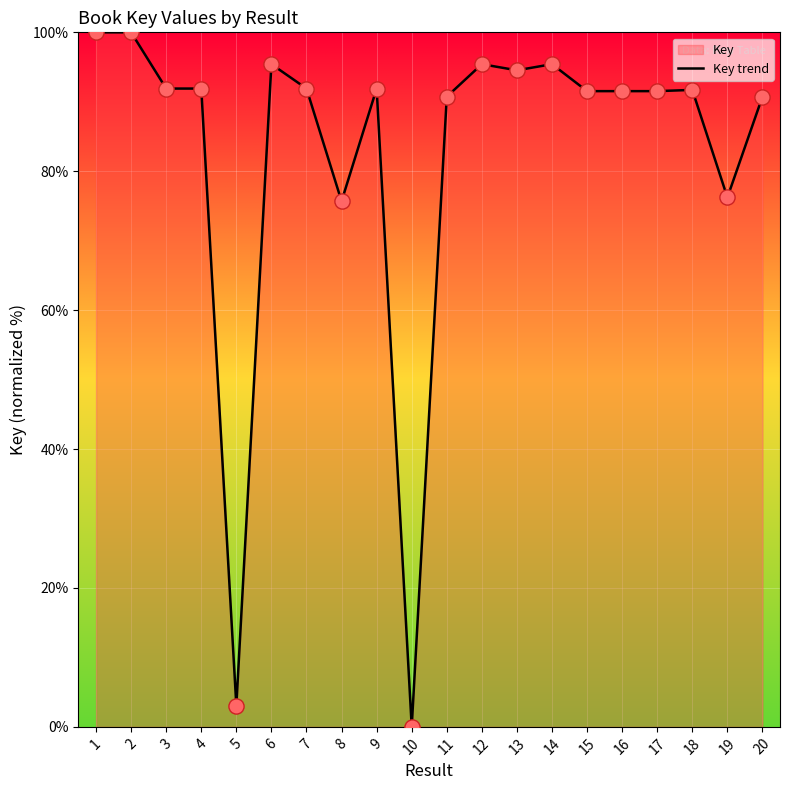

What is the change in value from 1 to 18?

-8.3